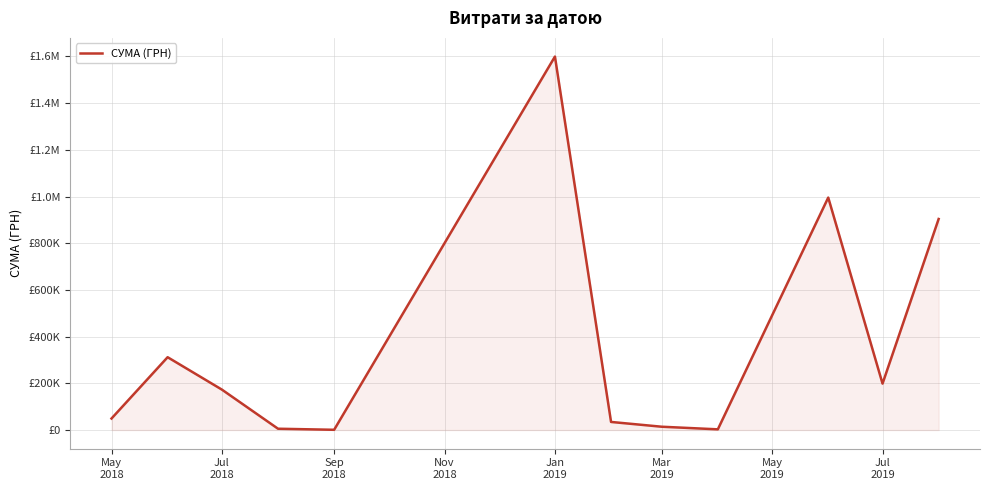

Is this an area chart (filled region under the line)?

Yes